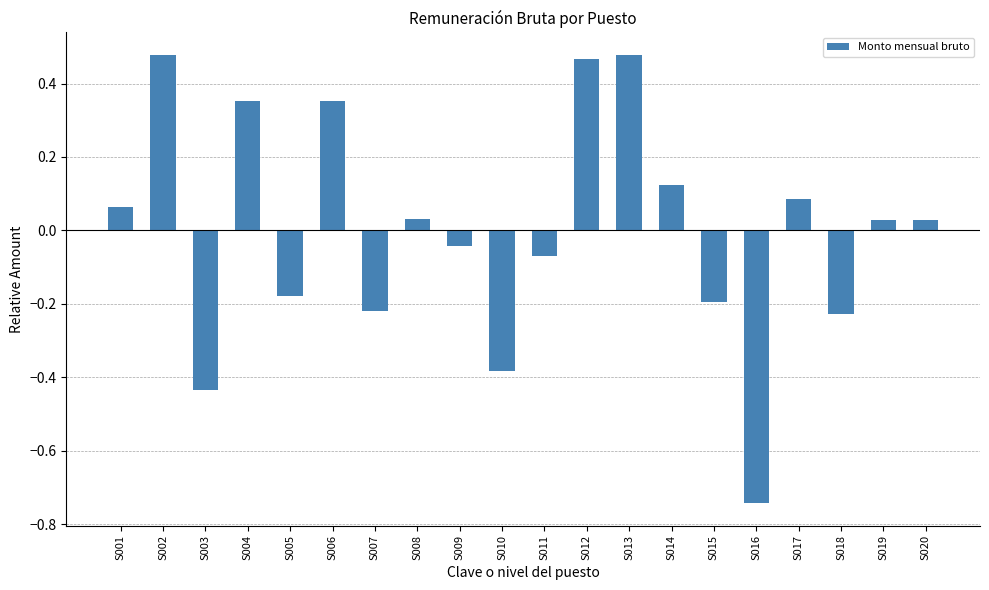

How many data points does each series have?

20